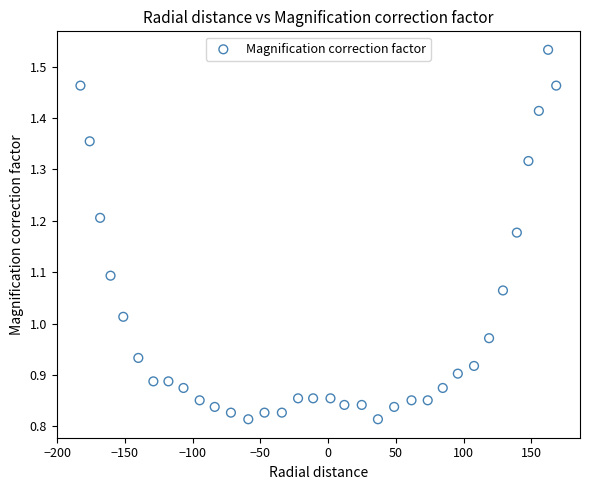

What is the range of X values (max minus min)?

351.1